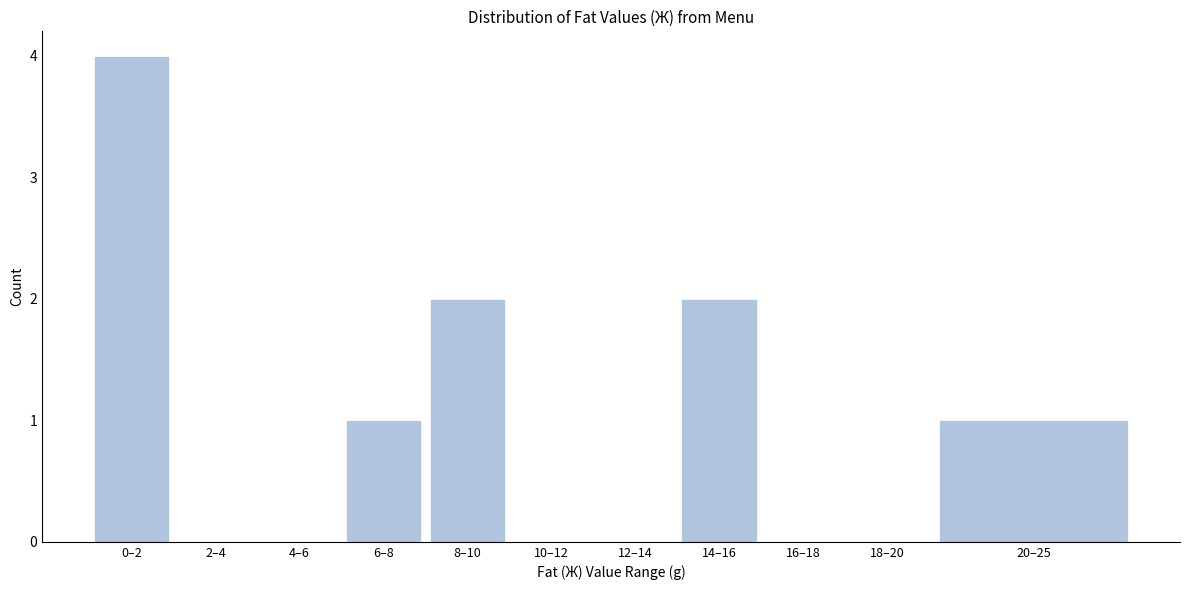

Reading right to left, transcribe all the data shown in this chart.

20–25=1	18–20=0	16–18=0	14–16=2	12–14=0	10–12=0	8–10=2	6–8=1	4–6=0	2–4=0	0–2=4